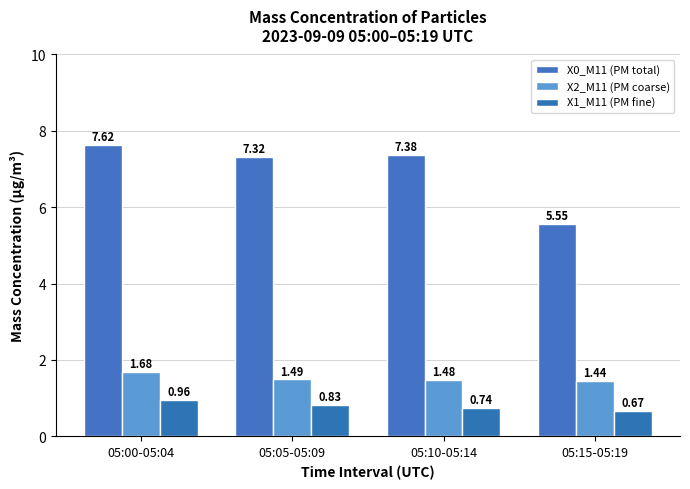

What is the highest value of the X0_M11 (PM total) series?

7.6